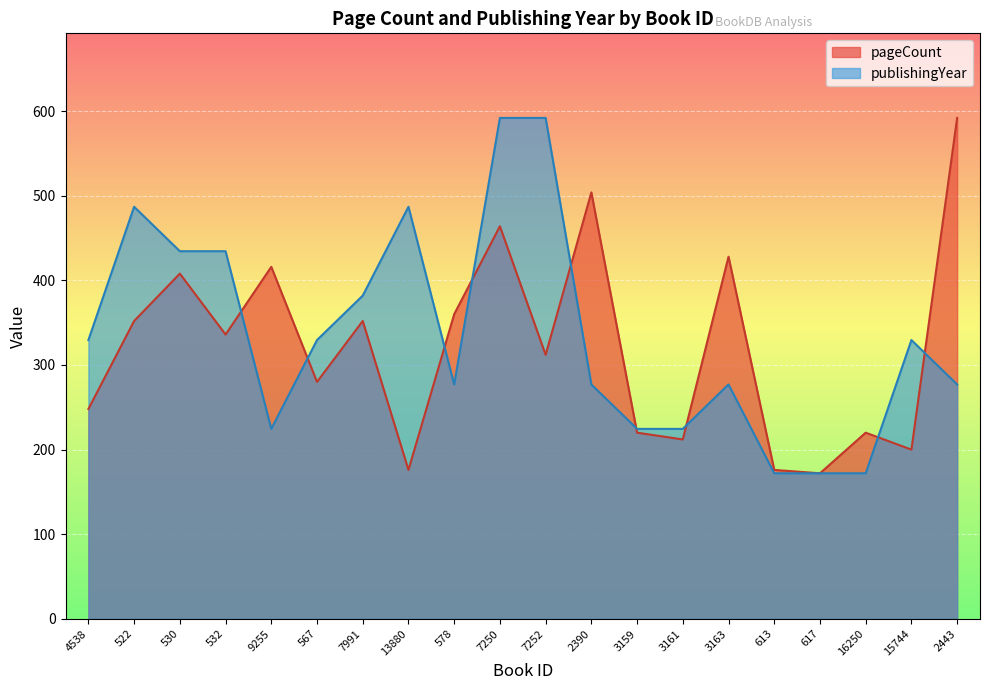

Reading left to right, extract all data points from this chart.

pageCount: 248.0	352.0	408.0	336.0	416.0	280.0	352.0	176.0	360.0	464.0	312.0	504.0	220.0	212.0	428.0	176.0	172.0	220.0	200.0	592.0
publishingYear: 329.5	487.0	434.5	434.5	224.5	329.5	382.0	487.0	277.0	592.0	592.0	277.0	224.5	224.5	277.0	172.0	172.0	172.0	329.5	277.0